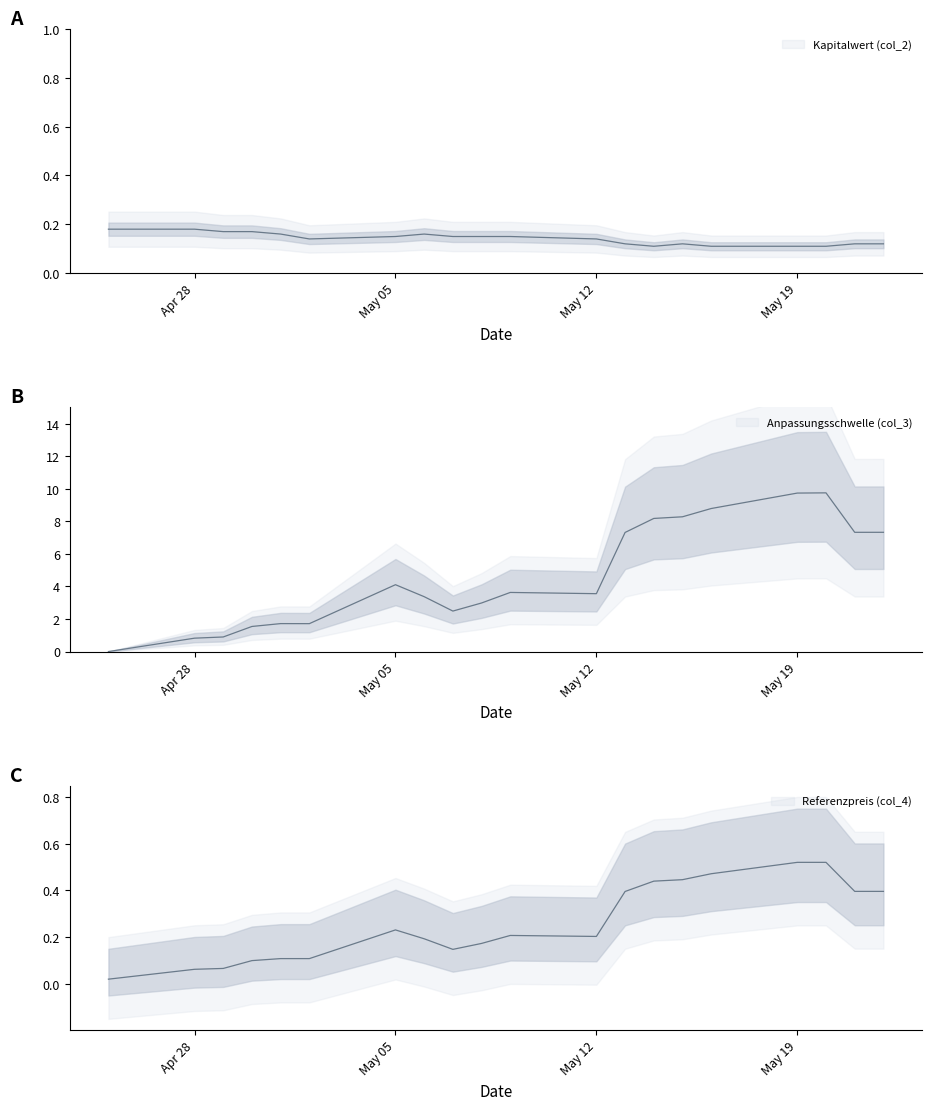

Which series changed the most between May 19 and May 05?

Anpassungsschwelle (col_3)